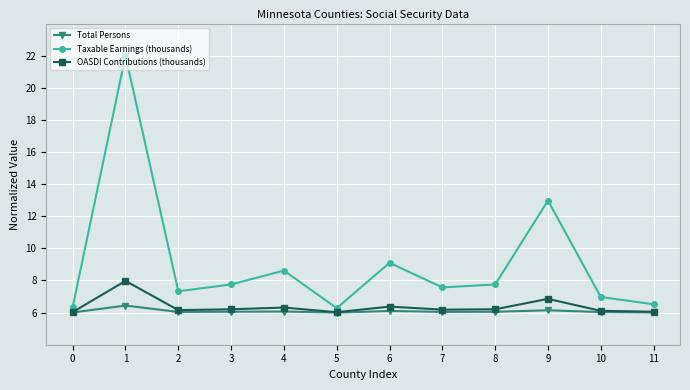

Count the number of categories in the chart.

12